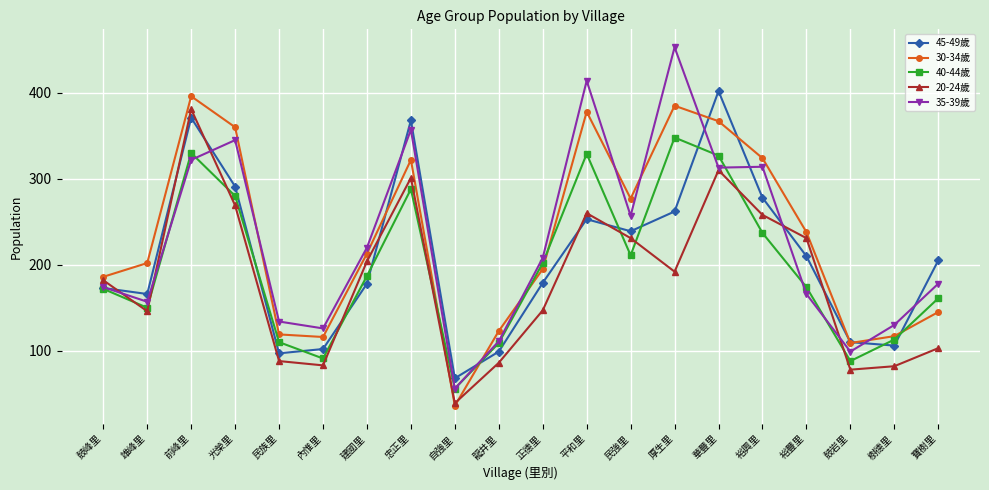

At which label does 45-49歲 first exceed 205?

前峰里